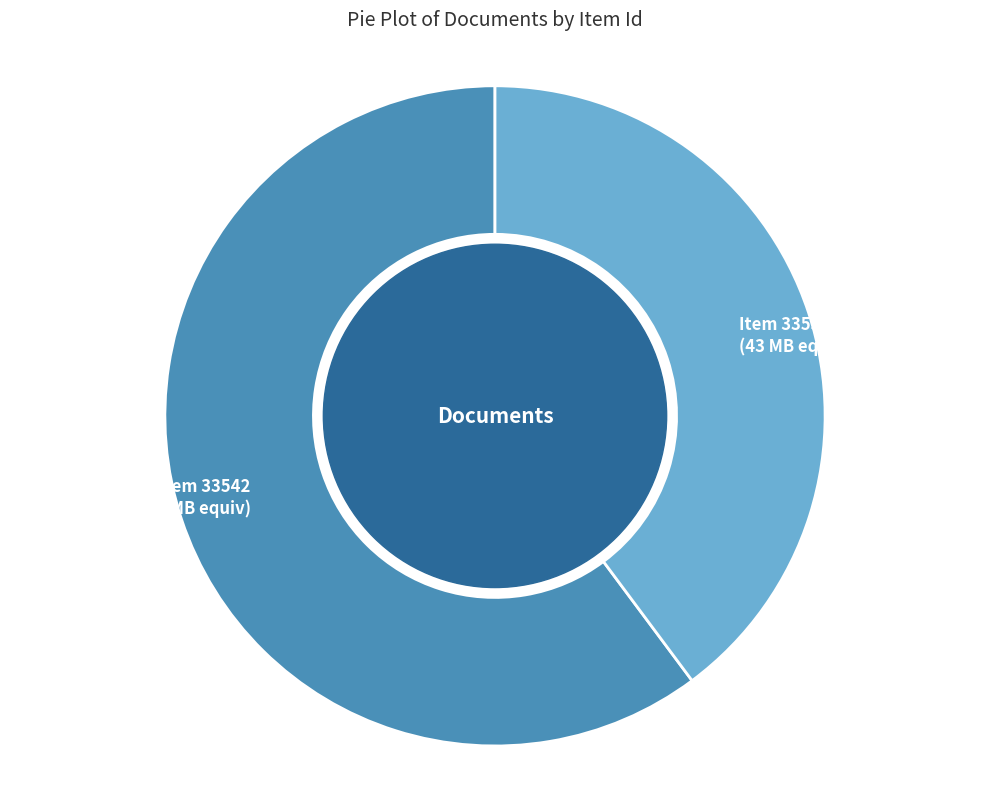

Between Item 33542 (65 MB equiv) and Item 33539 (43 MB equiv), which is larger?

Item 33542 (65 MB equiv)